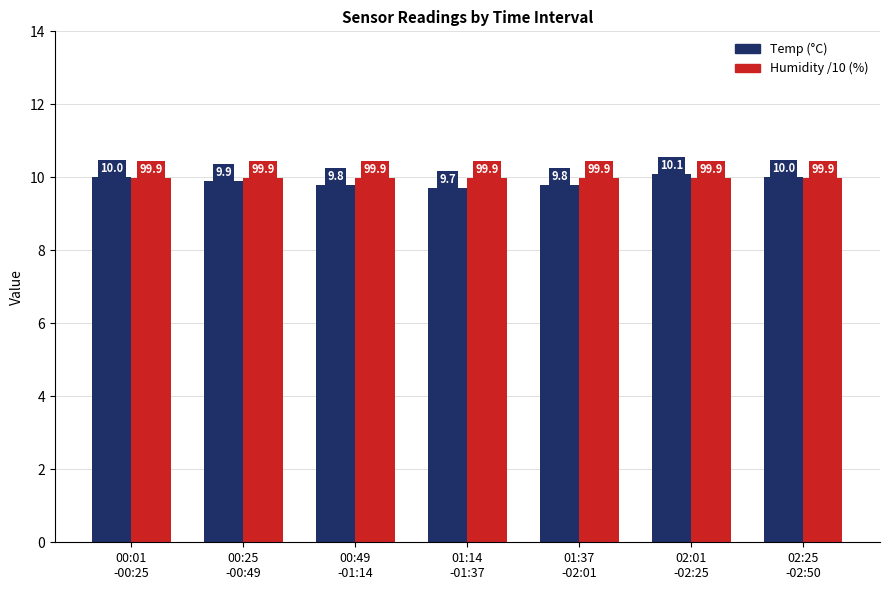

Which series changed the most between 00:25
-00:49 and 00:49
-01:14?

Temp (°C)